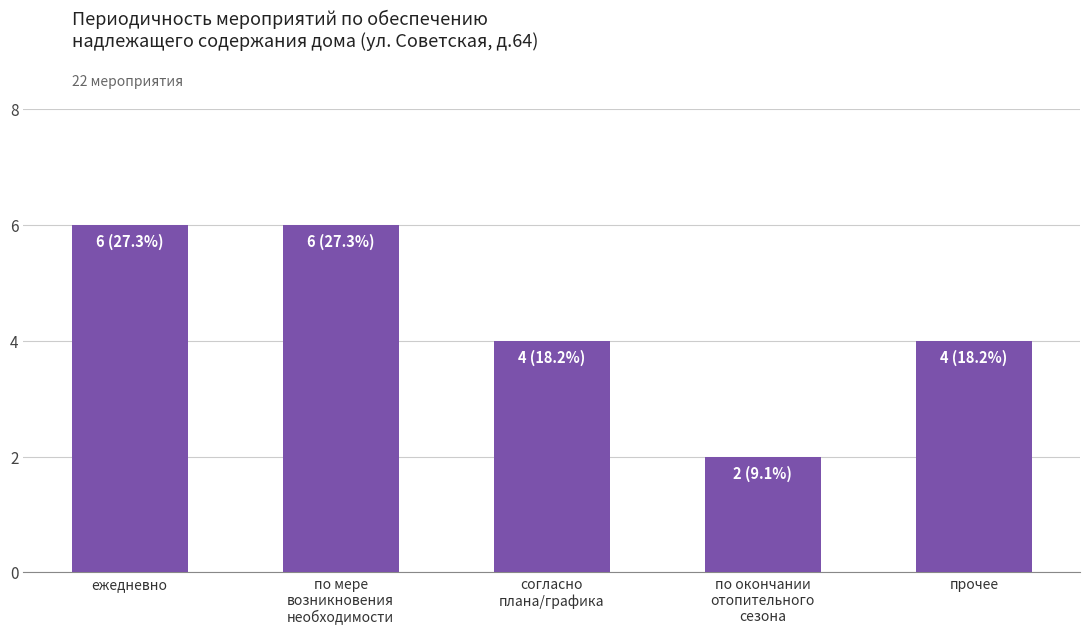

What position from the left is ежедневно?

1